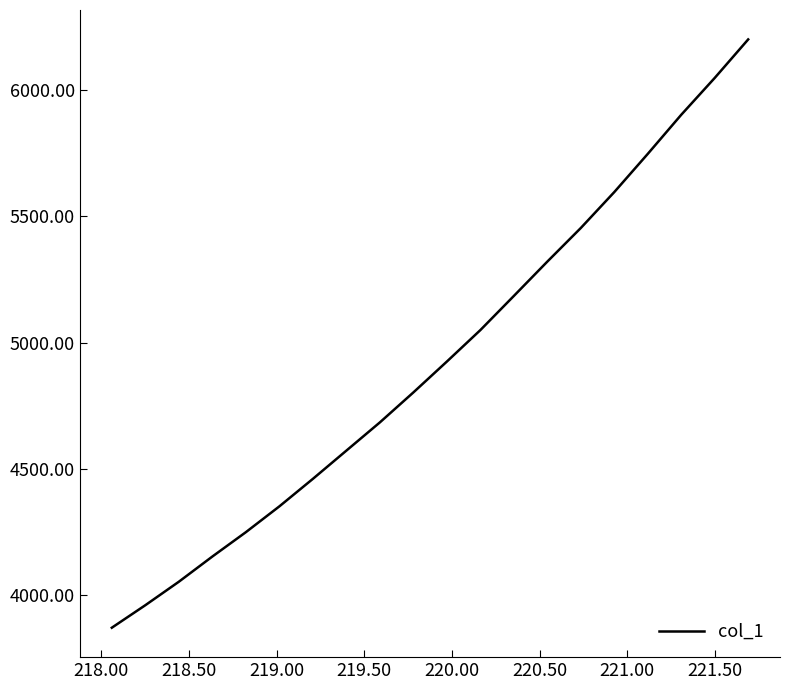

What is the maximum value shown in the chart?

6199.2